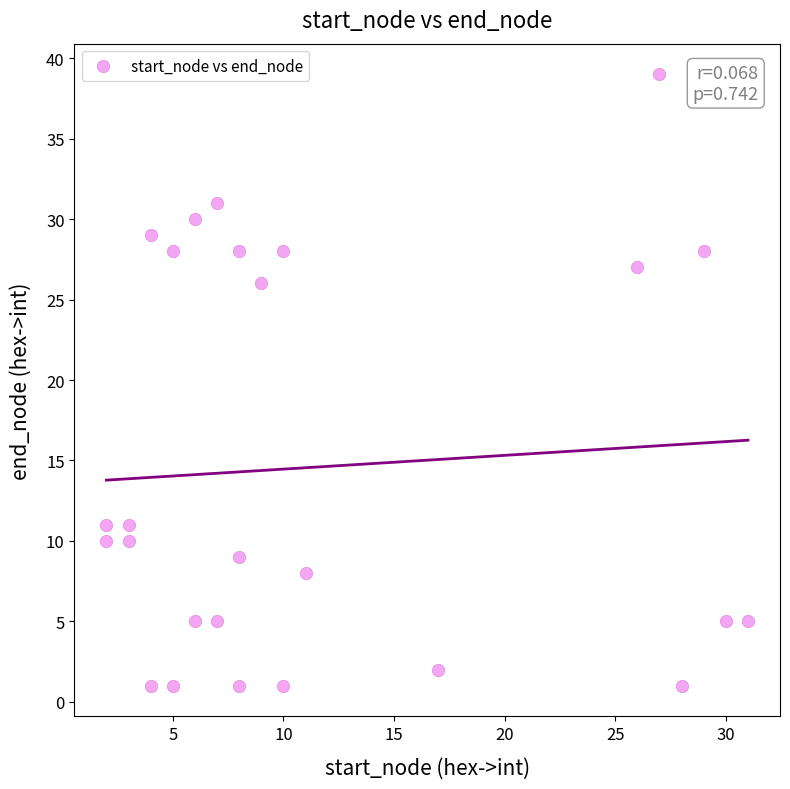

What Y value in the scatter plot is closest to 20?

26